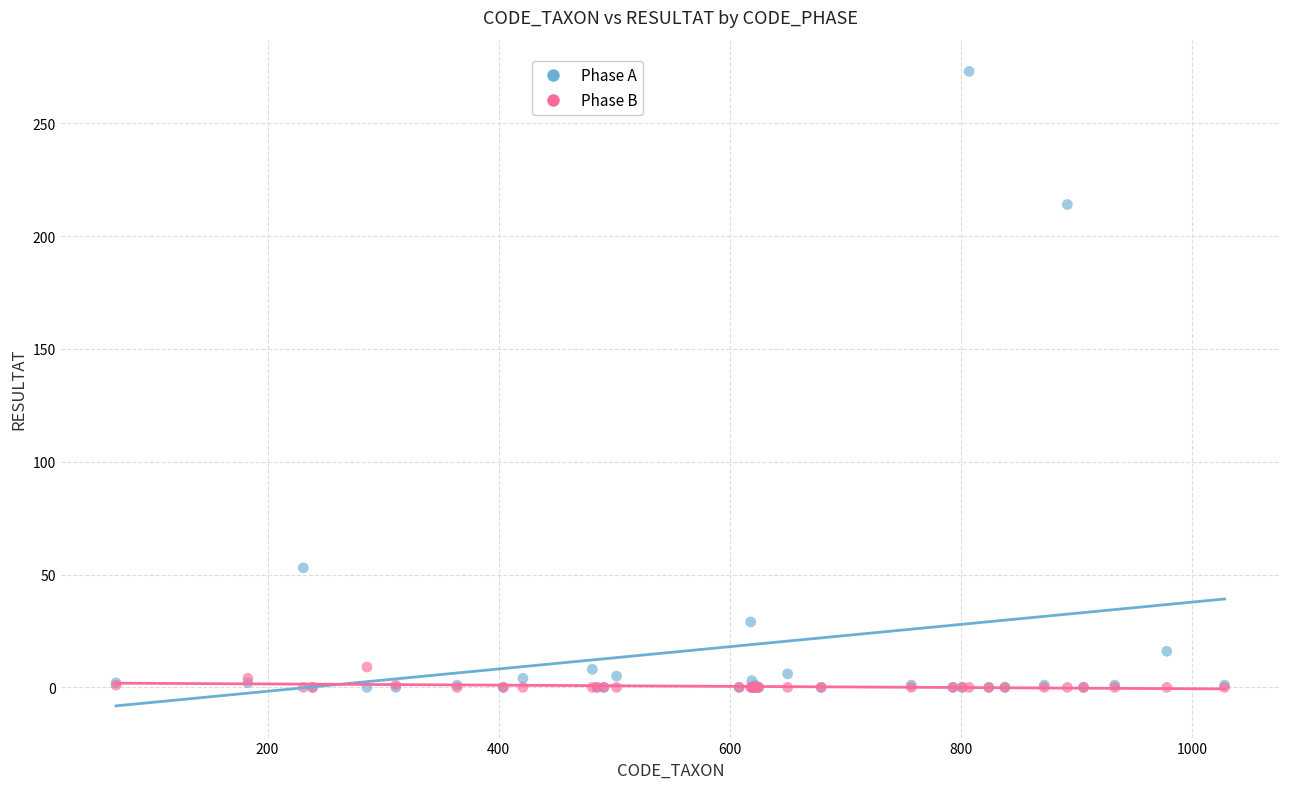

What are all the series names shown in the legend?

Phase A, Phase B